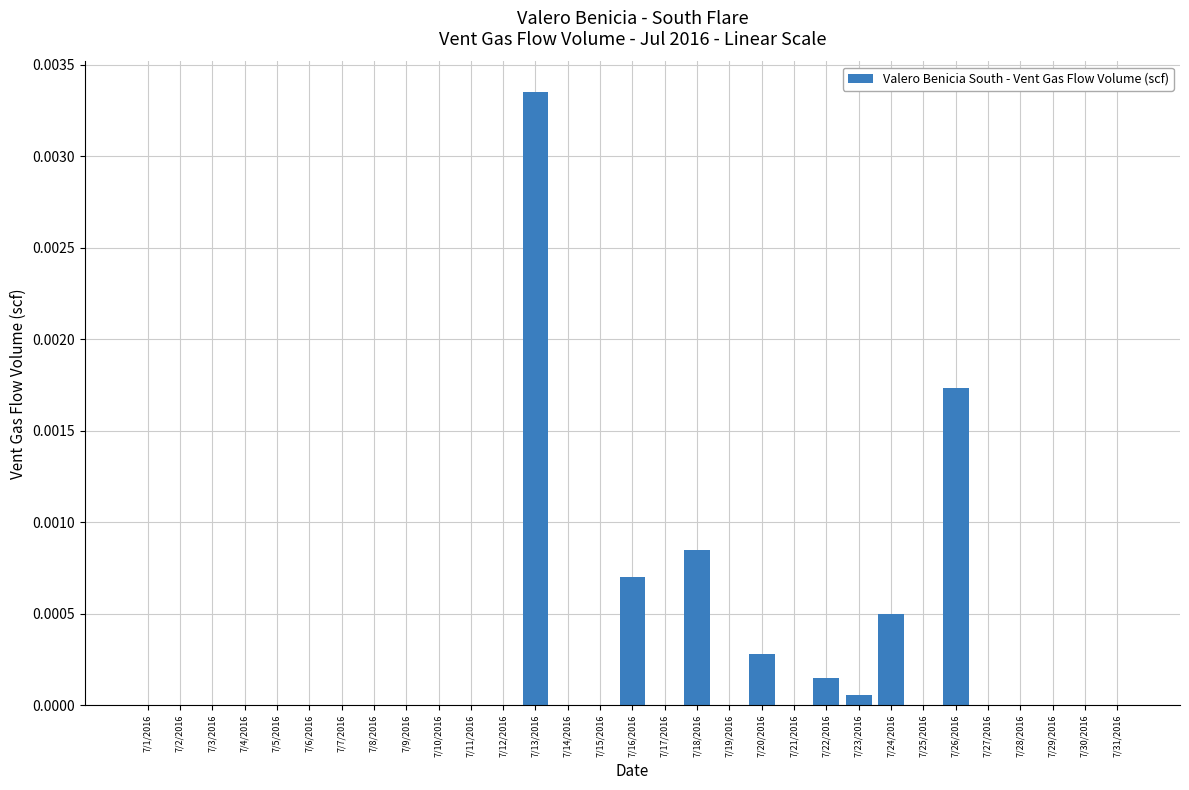

Between 7/22/2016 and 7/2/2016, which is larger?

7/22/2016